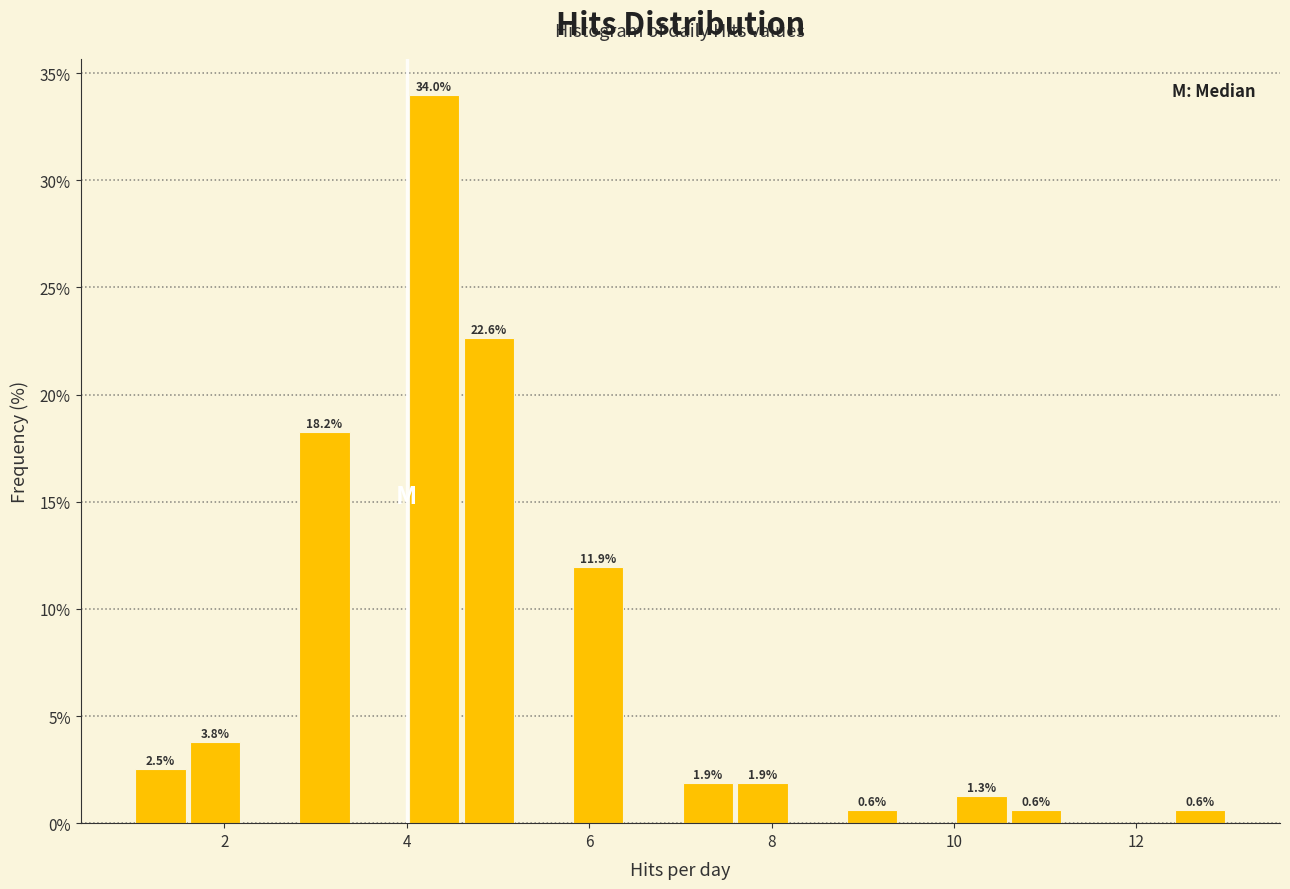

Around what value on the x-axis is the tallest bar? Give the approximate position of its centre, as read against the axis.

4.4